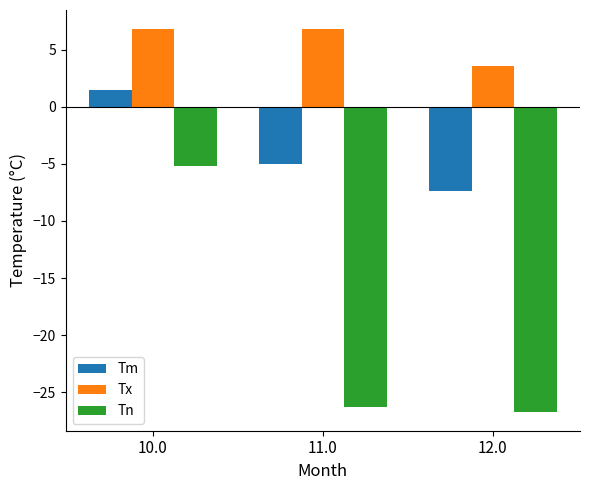

What position from the left is 10.0?

1